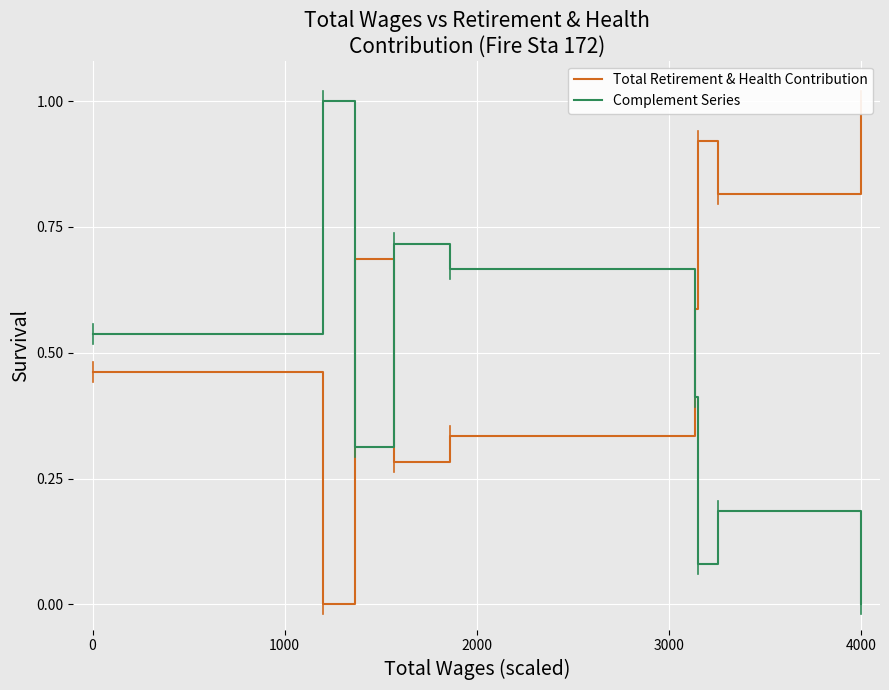

True or false: Total Retirement & Health Contribution has more than 0 interior local peaks.

True